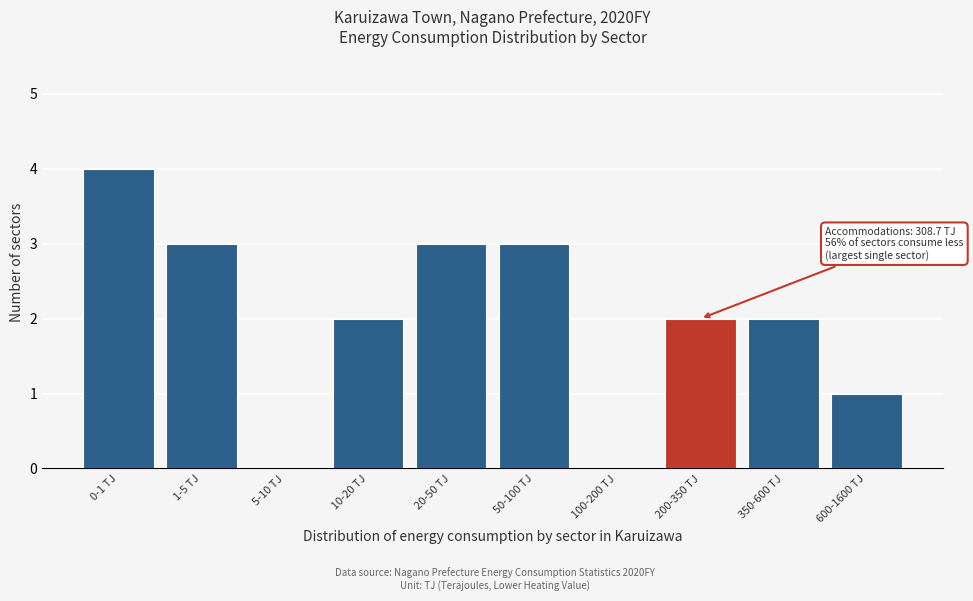

Reading right to left, what are all the values shown in this chart?

600-1600 TJ=1	350-600 TJ=2	200-350 TJ=2	100-200 TJ=0	50-100 TJ=3	20-50 TJ=3	10-20 TJ=2	5-10 TJ=0	1-5 TJ=3	0-1 TJ=4